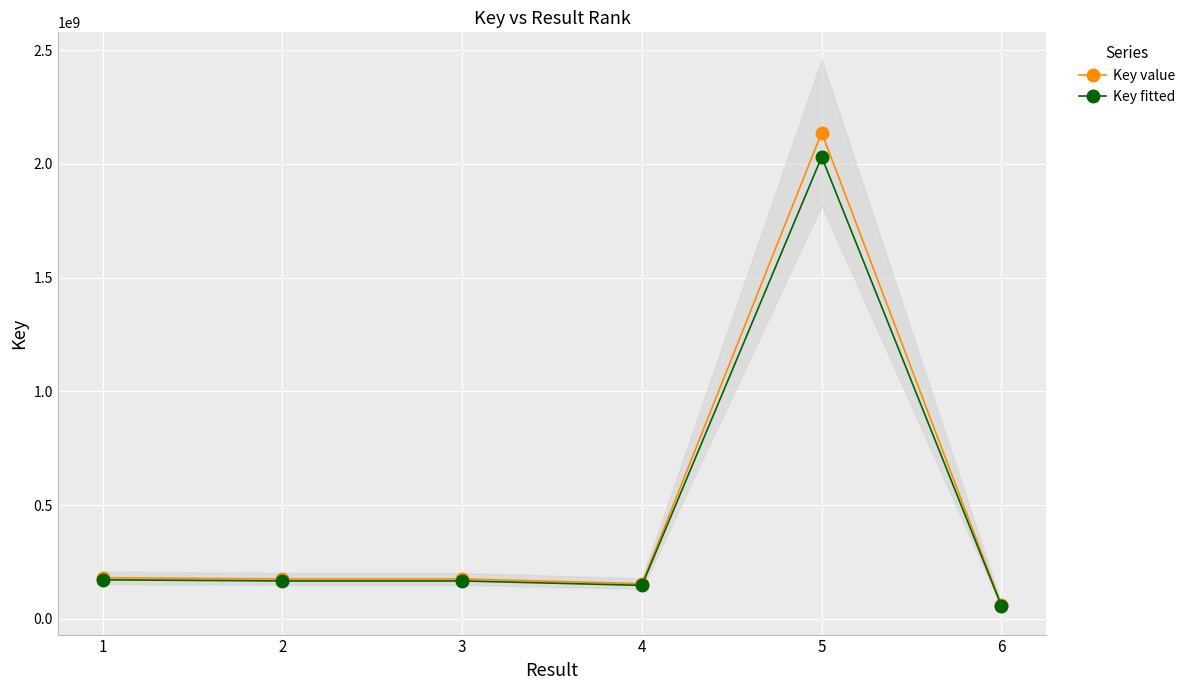

List the series in order of their overall mean, highest first.

Key value, Key fitted